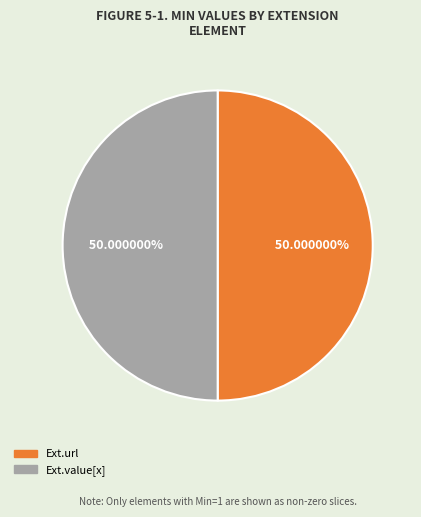

To the nearest percent, what is the average slice percentage?

50%